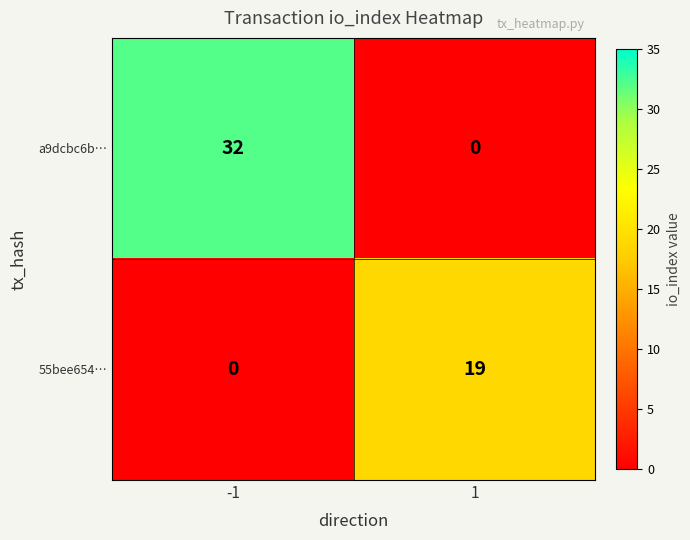

What is the maximum value shown in the chart?

32